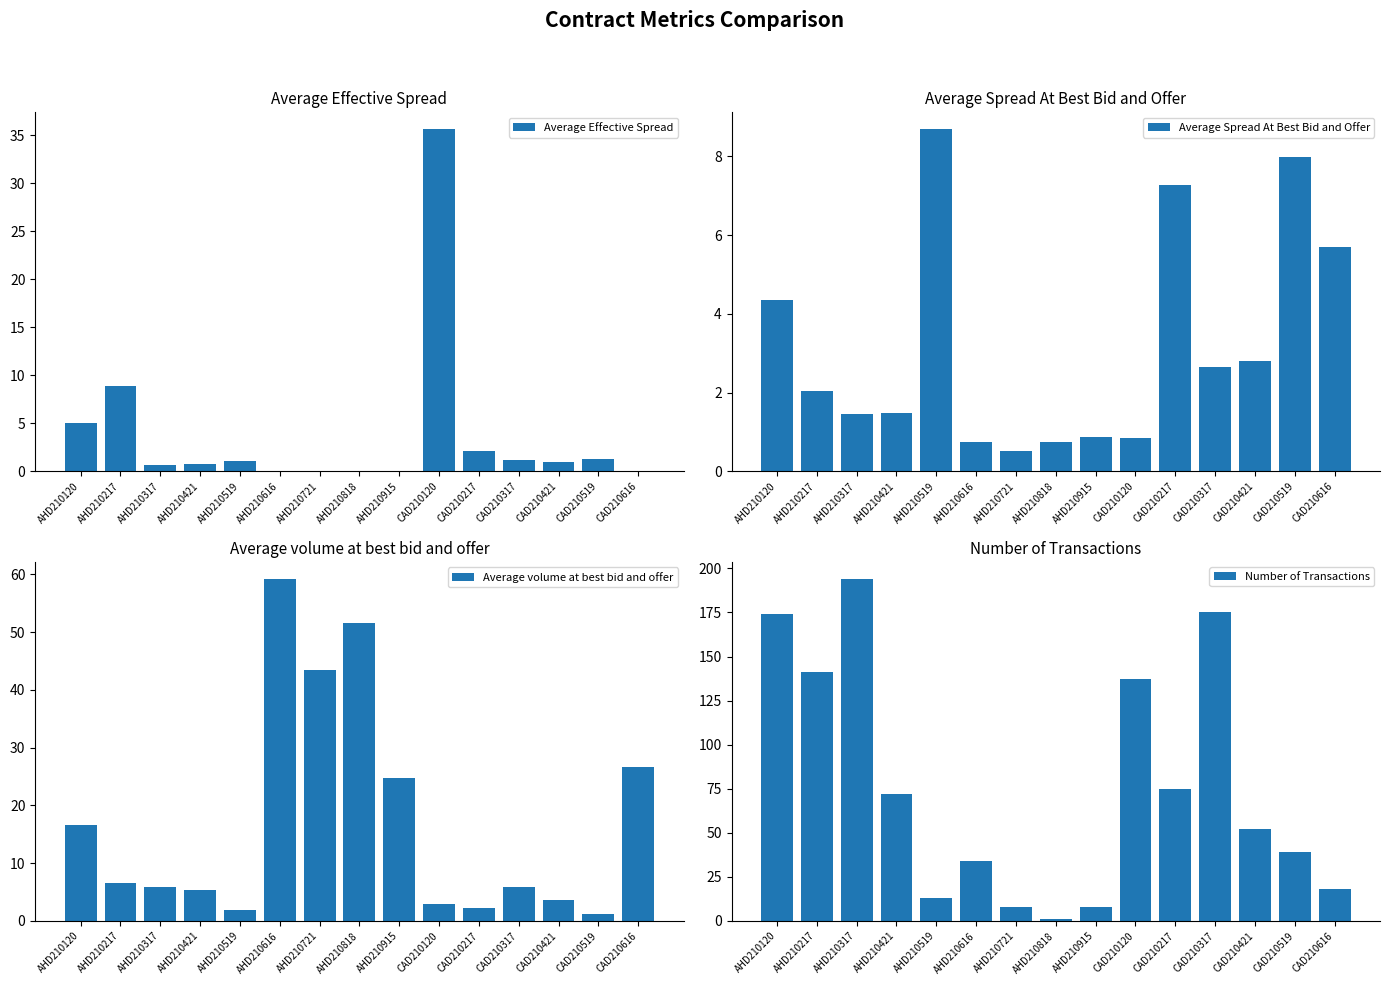

The value of Average Effective Spread at CAD210519 is 0.3. True or false?

False